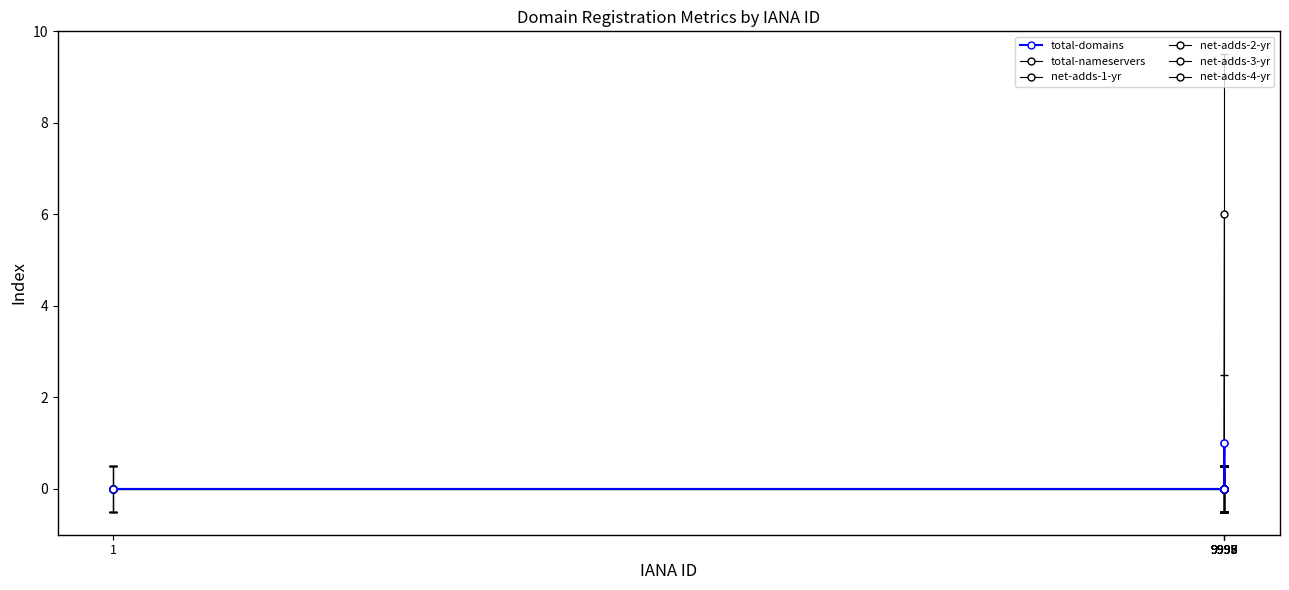

Reading right to left, transcribe all the data shown in this chart.

total-domains: 0	0	0	1	1	0
total-nameservers: 0	0	0	6	0	0
net-adds-1-yr: 0	0	0	0	0	0
net-adds-2-yr: 0	0	0	0	0	0
net-adds-3-yr: 0	0	0	0	0	0
net-adds-4-yr: 0	0	0	0	0	0